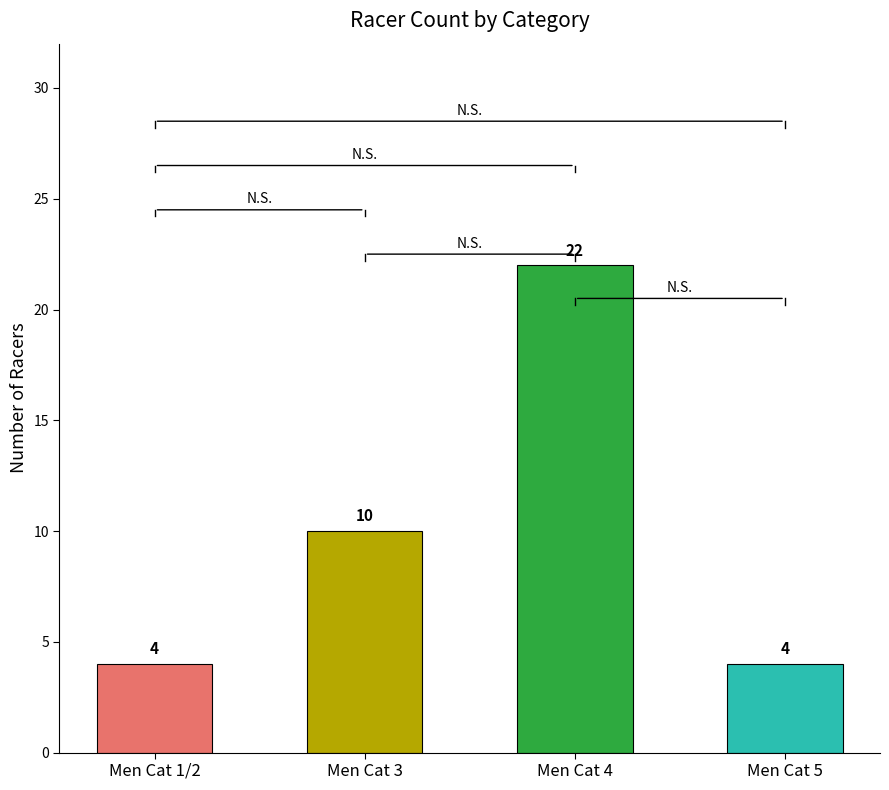

What is the label of the 3rd bar from the left?

Men Cat 4